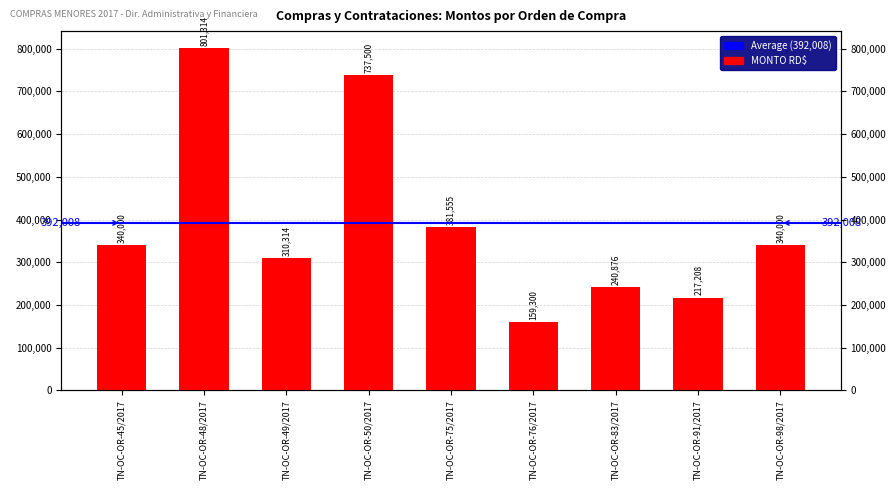

How many bars are there in total?

9